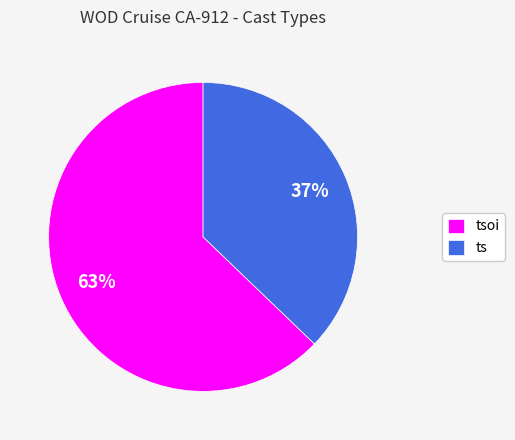

What is the largest slice in the pie chart?

tsoi